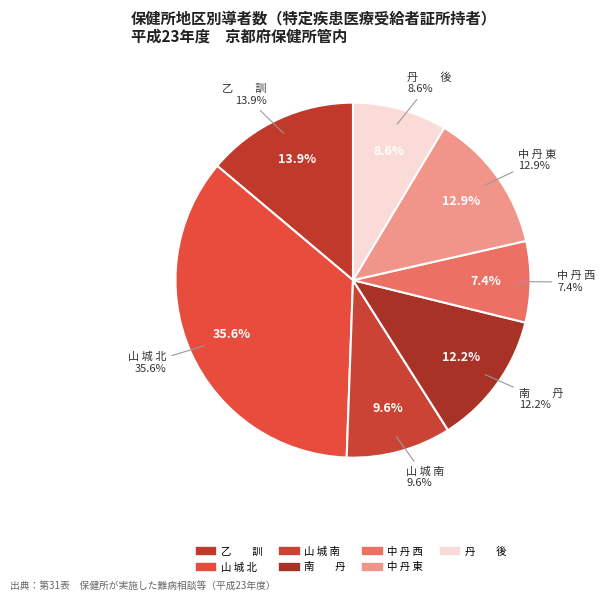

Which slice is the largest?

山 城 北